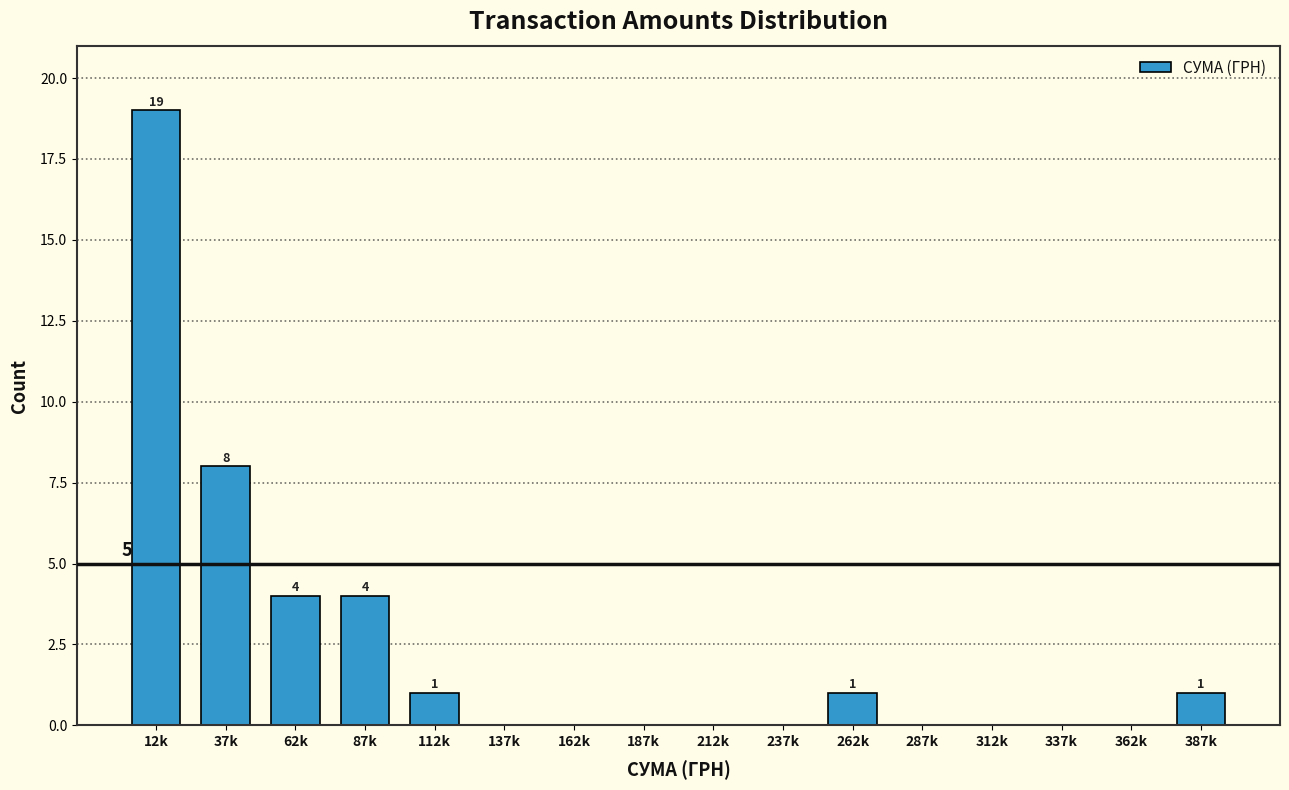

Reading right to left, transcribe all the data shown in this chart.

387k=1	362k=0	337k=0	312k=0	287k=0	262k=1	237k=0	212k=0	187k=0	162k=0	137k=0	112k=1	87k=4	62k=4	37k=8	12k=19